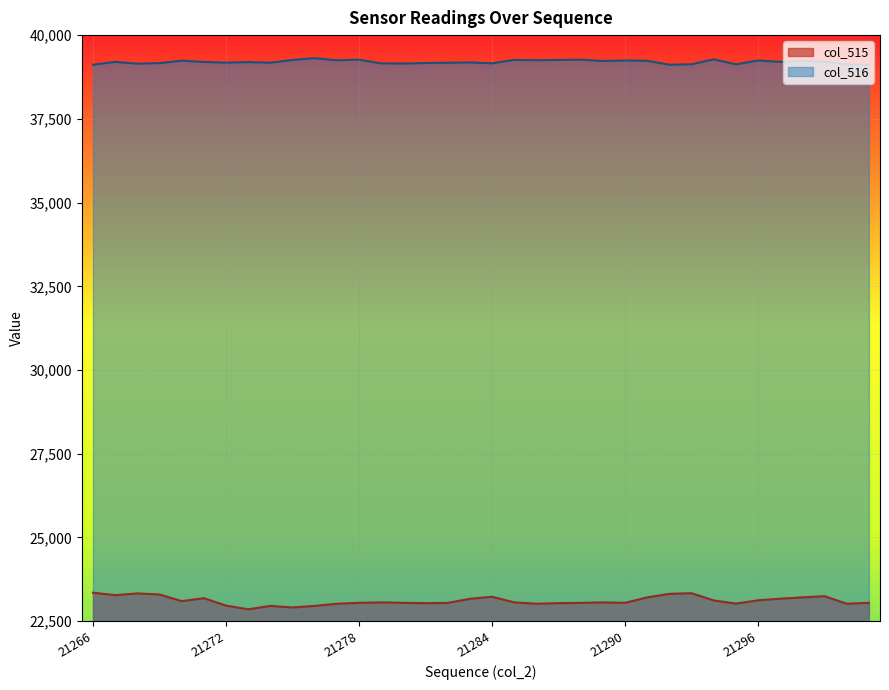

What is the value of the col_516 point at the 34th from the left?

39204